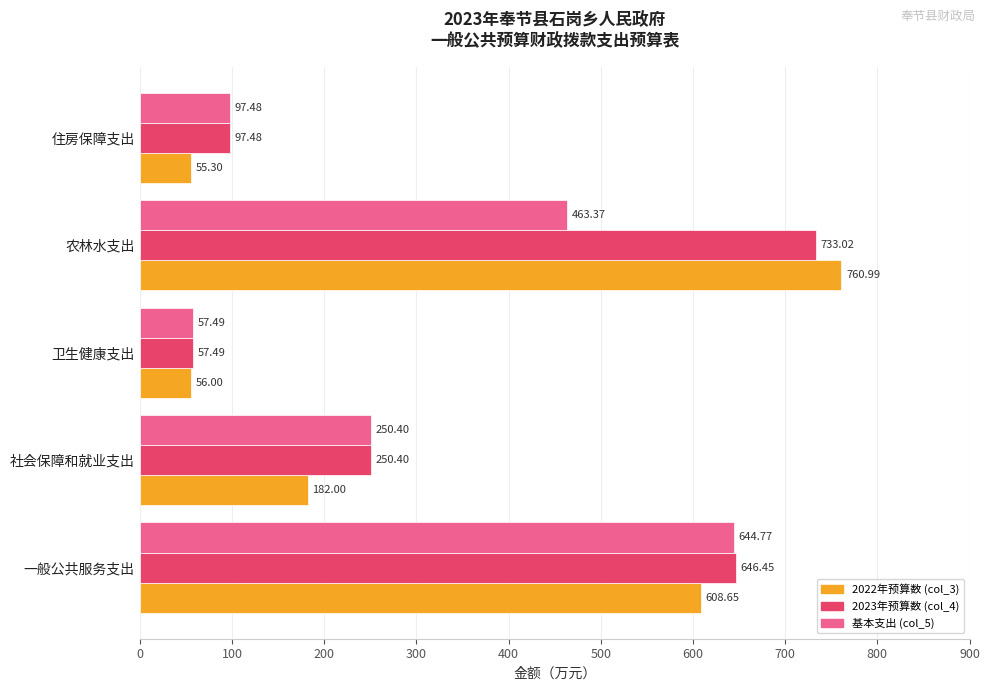

Rank the series by their average value, from highest to lowest.

2023年预算数 (col_4), 2022年预算数 (col_3), 基本支出 (col_5)